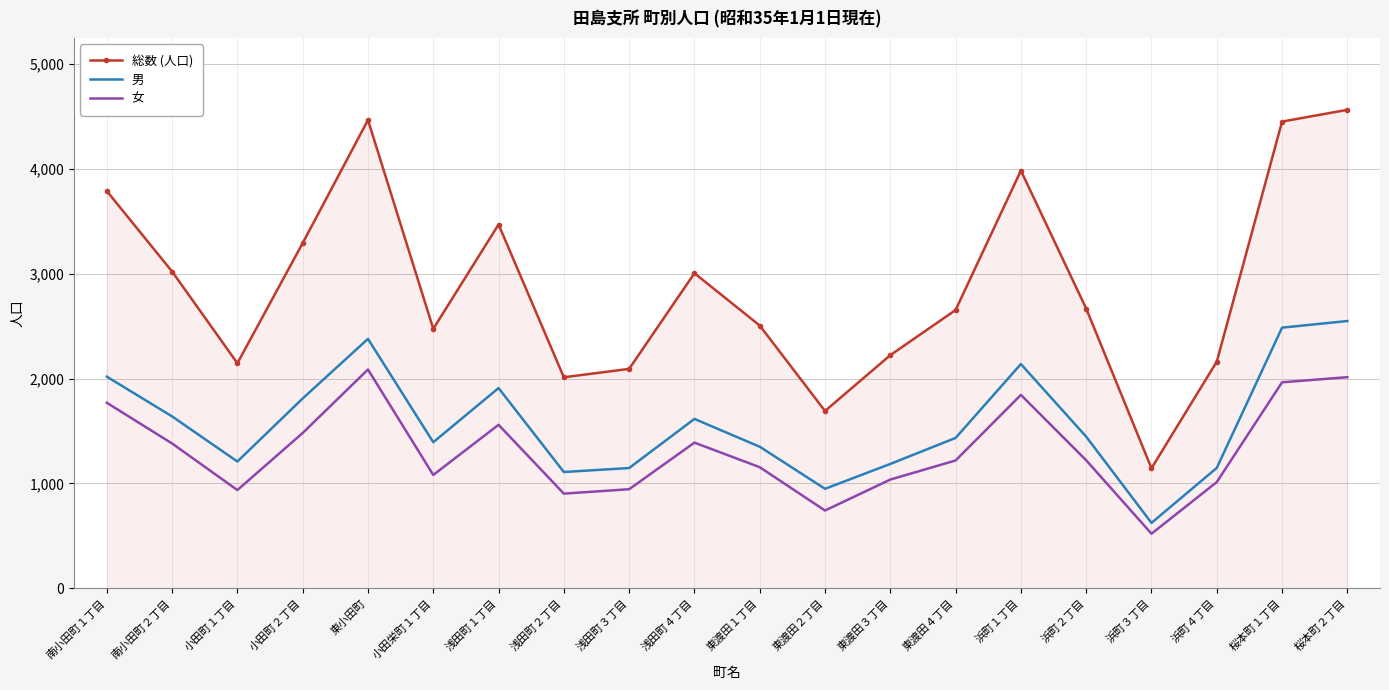

True or false: 女 and 男 intersect in this chart.

False